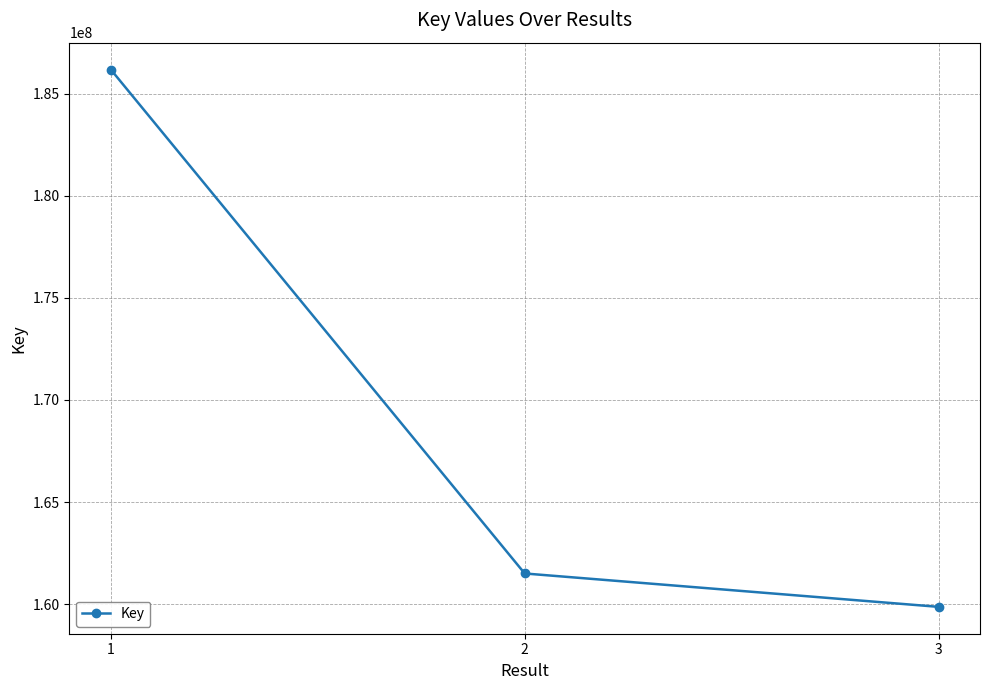

What is the difference between the maximum and minimum values?

26306555